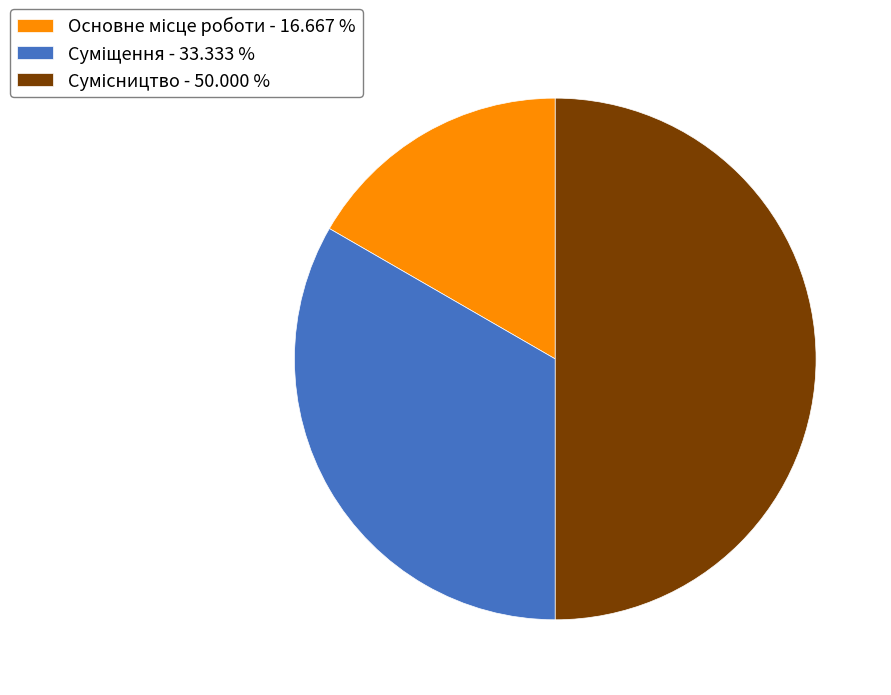

Is there any slice that represents more than half of the pie?

No